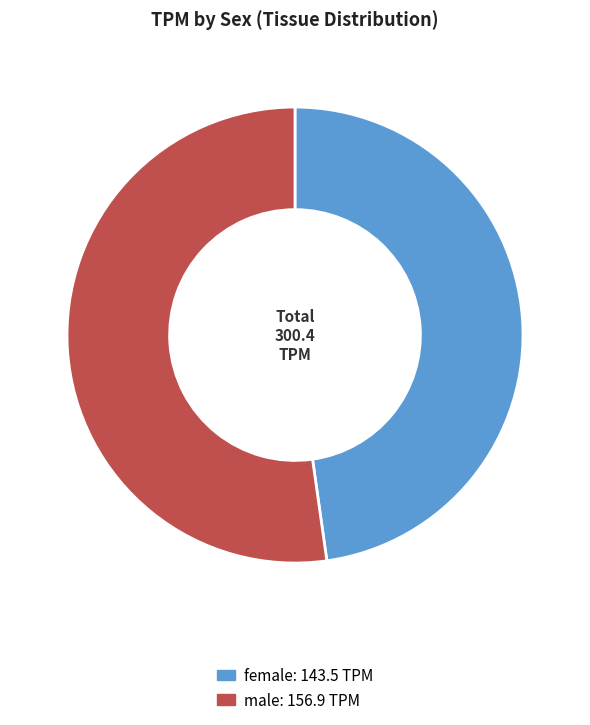

How many segments does this pie chart have?

2